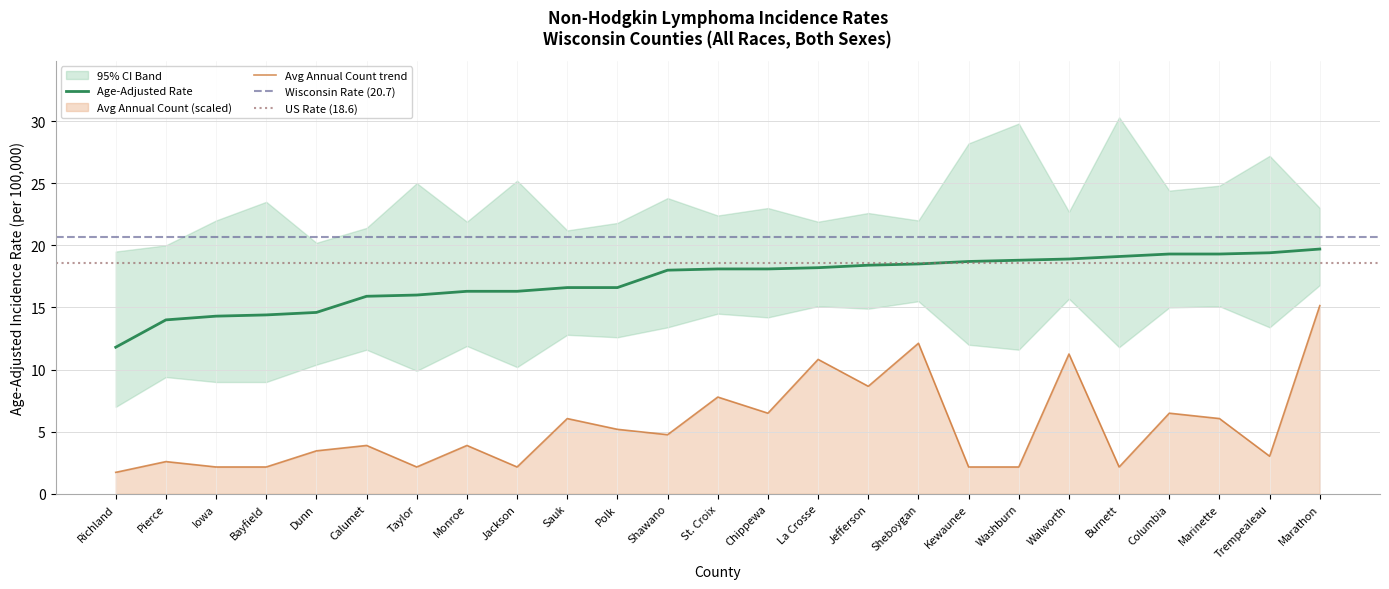

Rank the categories by Age-Adjusted Rate value from lowest to highest.

Richland, Pierce, Iowa, Bayfield, Dunn, Calumet, Taylor, Monroe, Jackson, Sauk, Polk, Shawano, St. Croix, Chippewa, La Crosse, Jefferson, Sheboygan, Kewaunee, Washburn, Walworth, Burnett, Columbia, Marinette, Trempealeau, Marathon